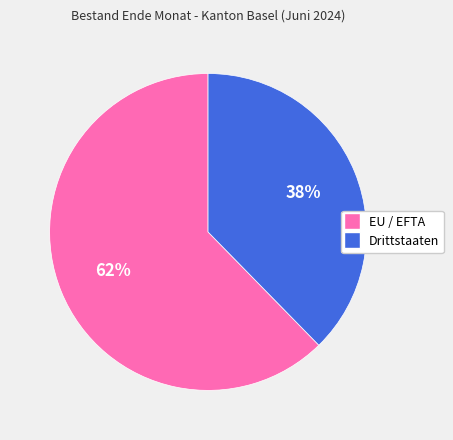

To the nearest percent, what portion does EU / EFTA represent?

62%